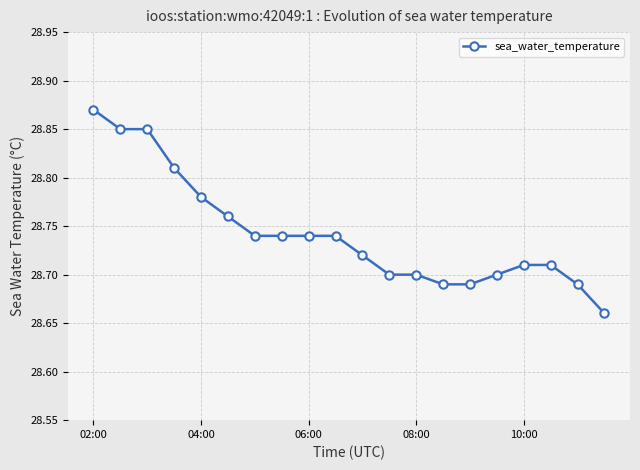

What is the sum of all values?

574.9